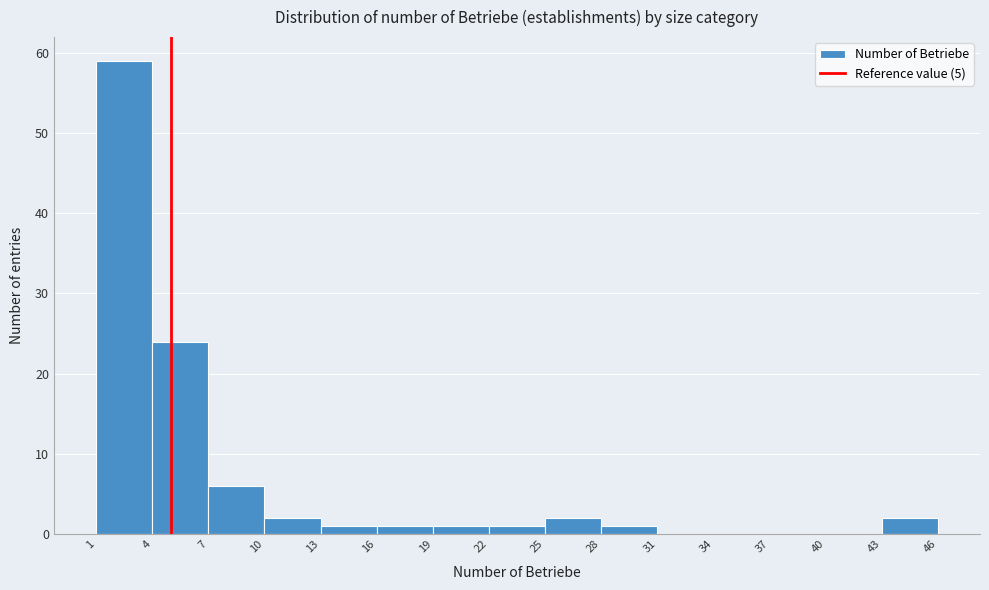

How tall is the bar that spans 25 to 28 on the x-axis? The values are not printed on the chart, so give them approximately, as read against the axis.

2